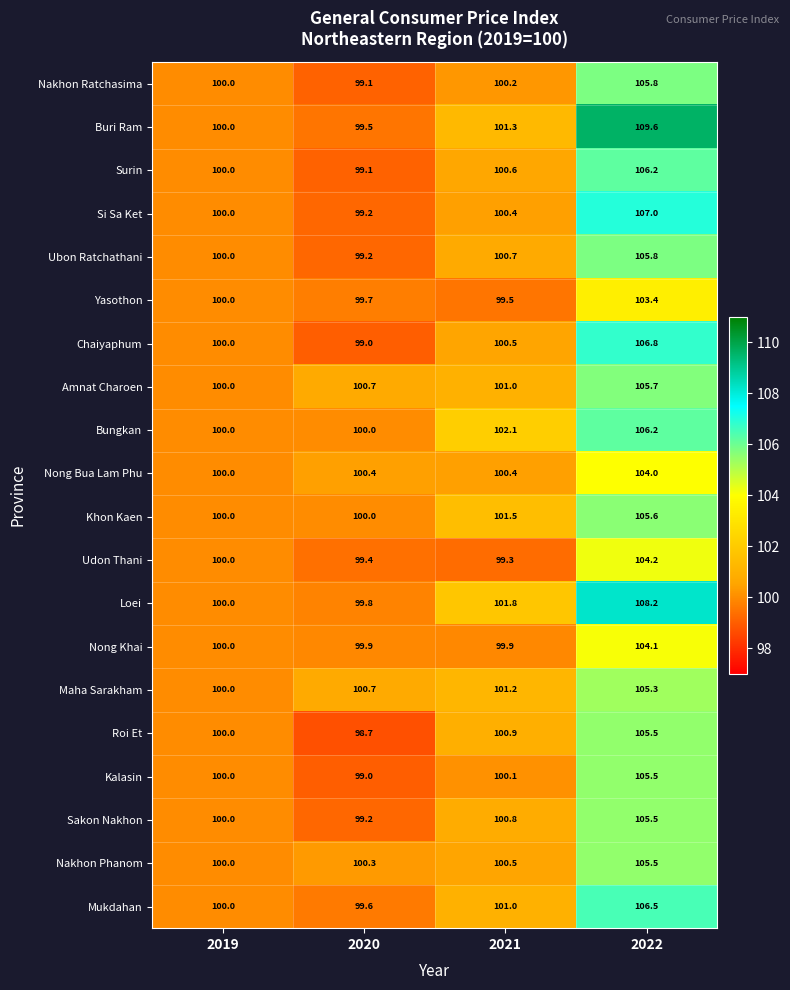

List the labels in order of Ubon Ratchathani value, largest first.

2022, 2021, 2019, 2020